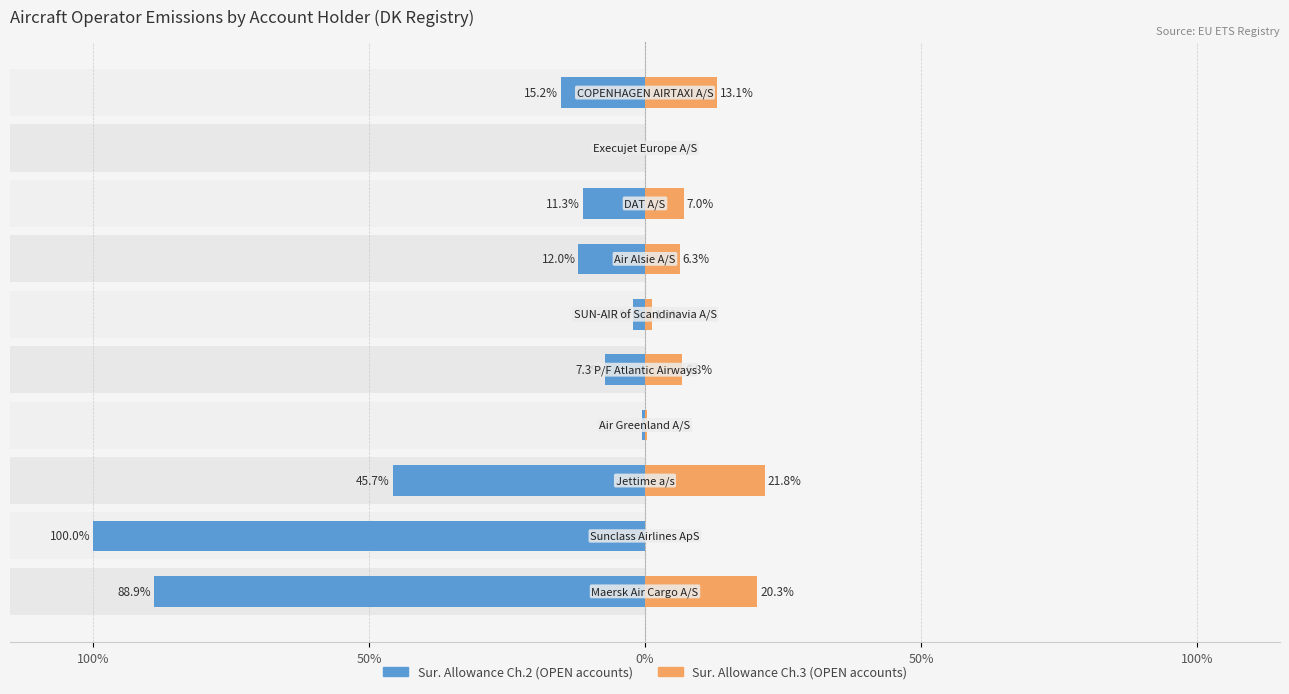

How many negative values does the Sur. Allowance Ch.2 series have?

9